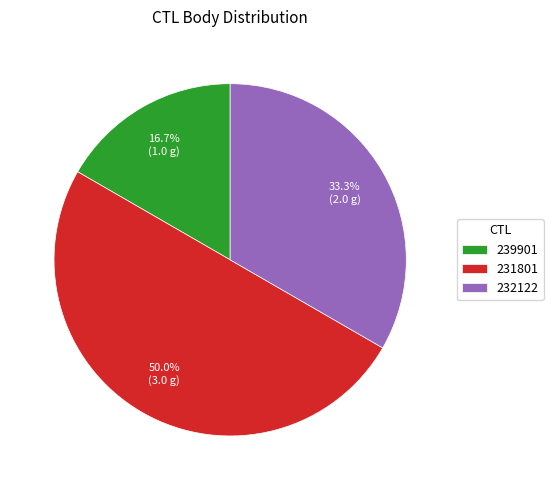

What percentage is the 239901 slice, to the nearest percent?

17%